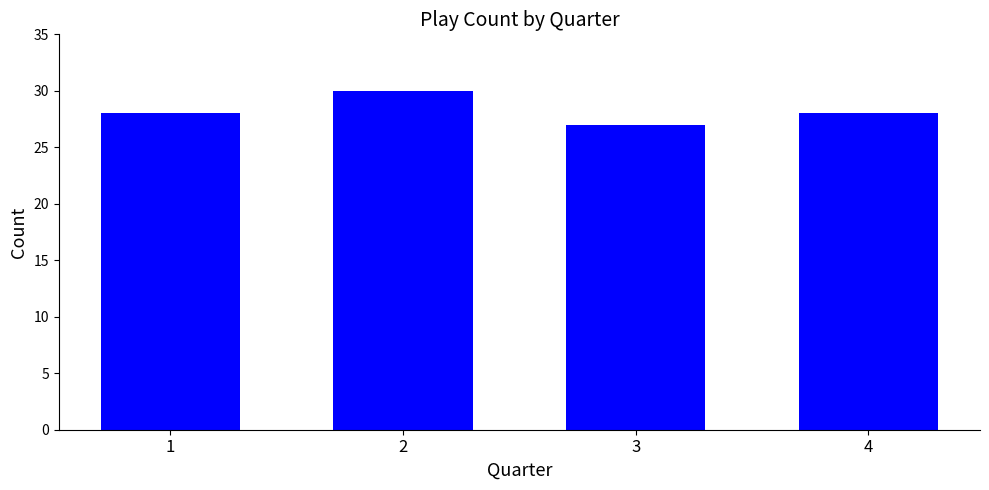

Reading right to left, list all the values displayed in this chart.

4=28	3=27	2=30	1=28